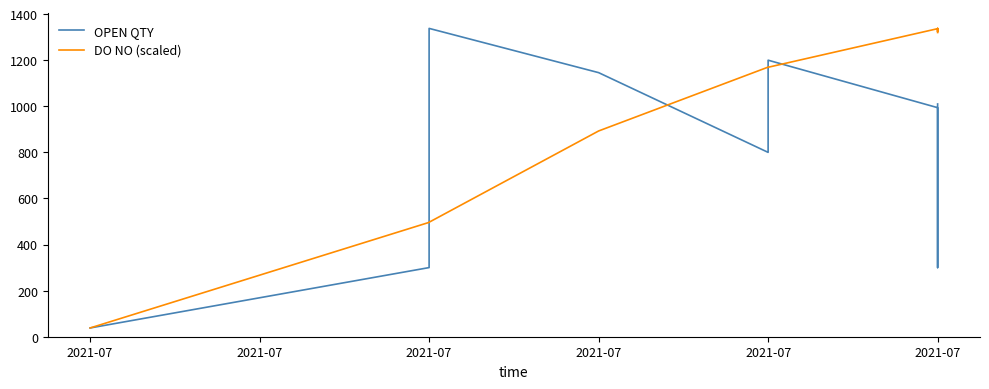

Reading left to right, what are all the values shown in this chart?

OPEN QTY: 38.0	300.0	1338.0	1146.0	800.0	1200.0	994.0	700.0	300.0	1010.0
DO NO (scaled): 38.0	496.2	496.8	892.9	1170.0	1169.3	1336.8	1323.6	1338.0	1320.1